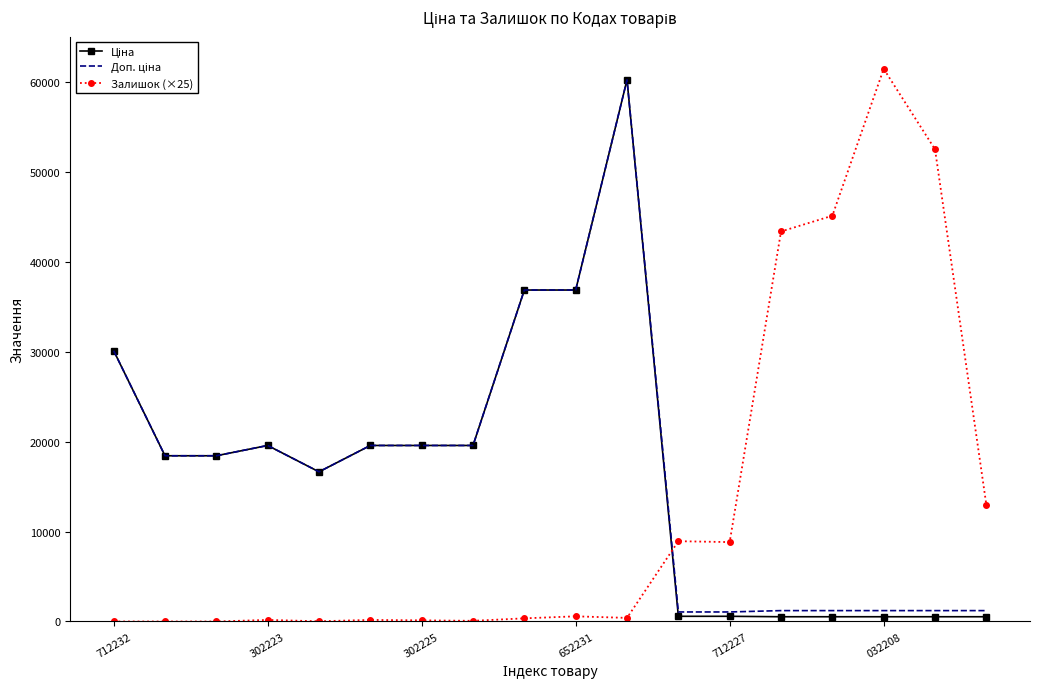

What is the maximum value shown in the chart?

61425.0